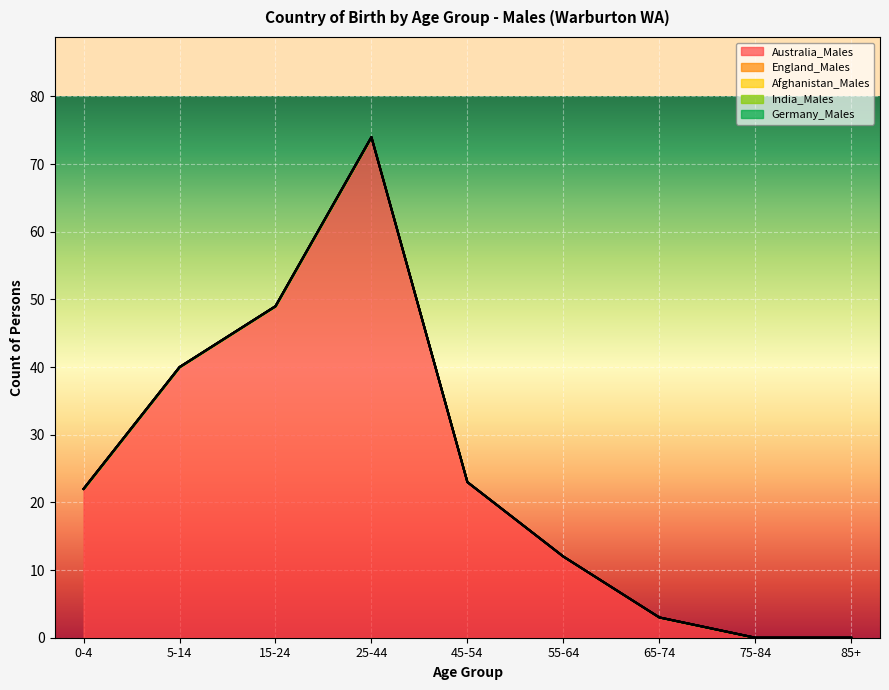

What are all the series names shown in the legend?

Australia_Males, England_Males, Afghanistan_Males, India_Males, Germany_Males